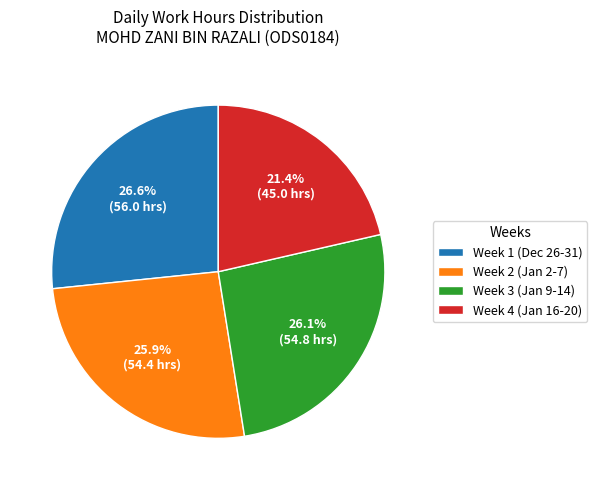

Do Week 2 (Jan 2-7) and Week 4 (Jan 16-20) together represent more than half of the pie?

No